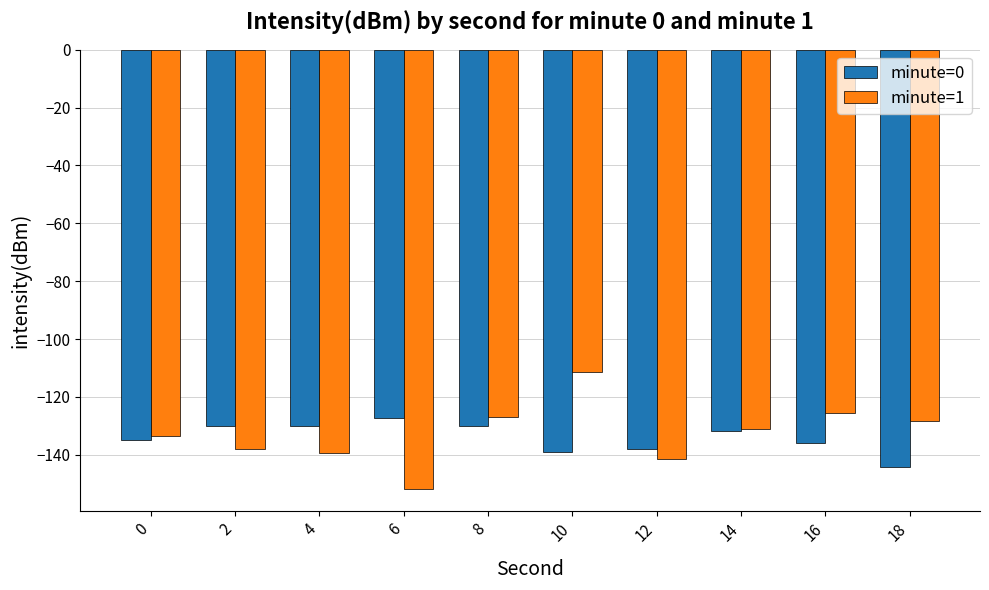

What are all the series names shown in the legend?

minute=0, minute=1